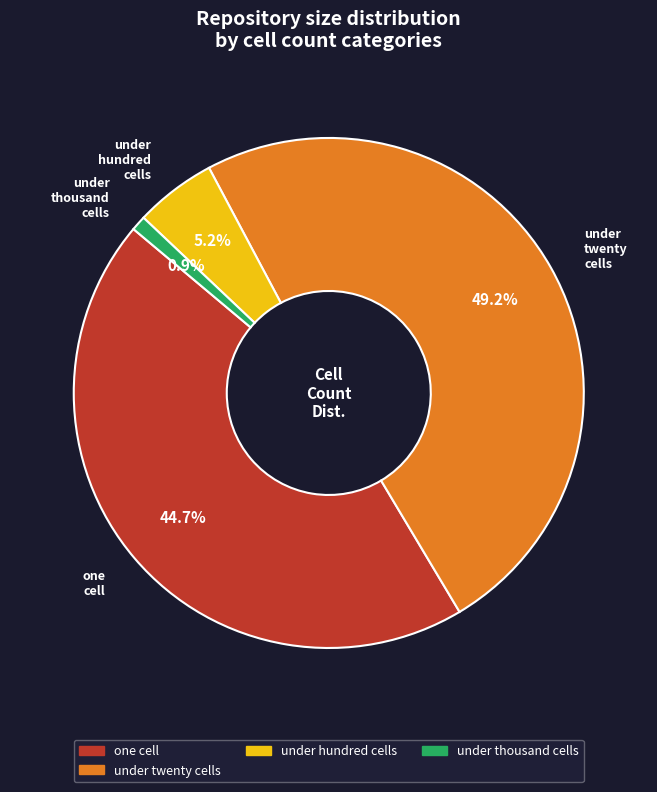

Is there a majority slice in this chart?

No